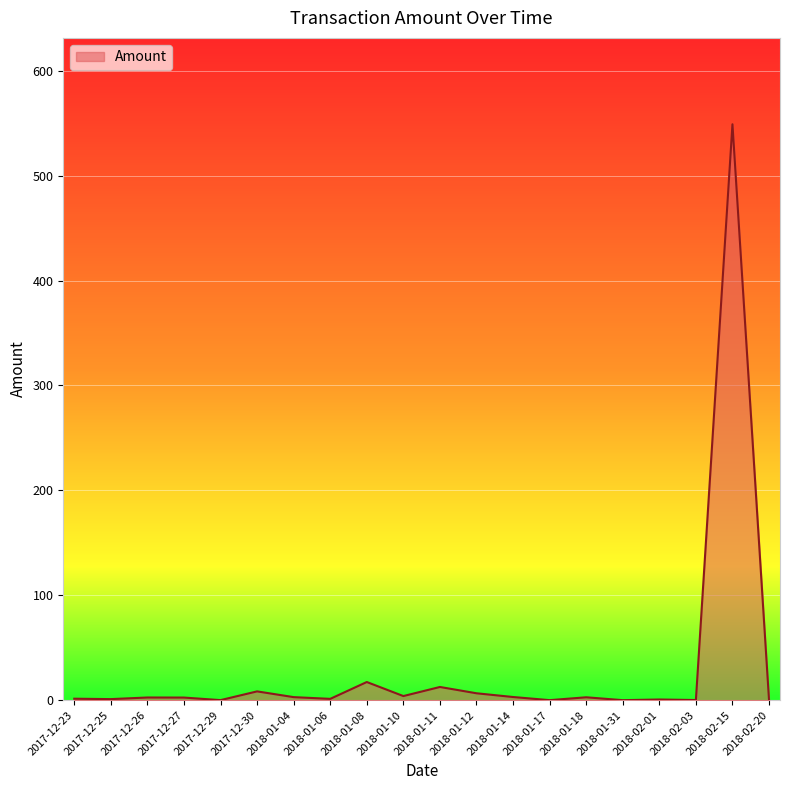

Which label corresponds to the largest value in the chart?

2018-02-15